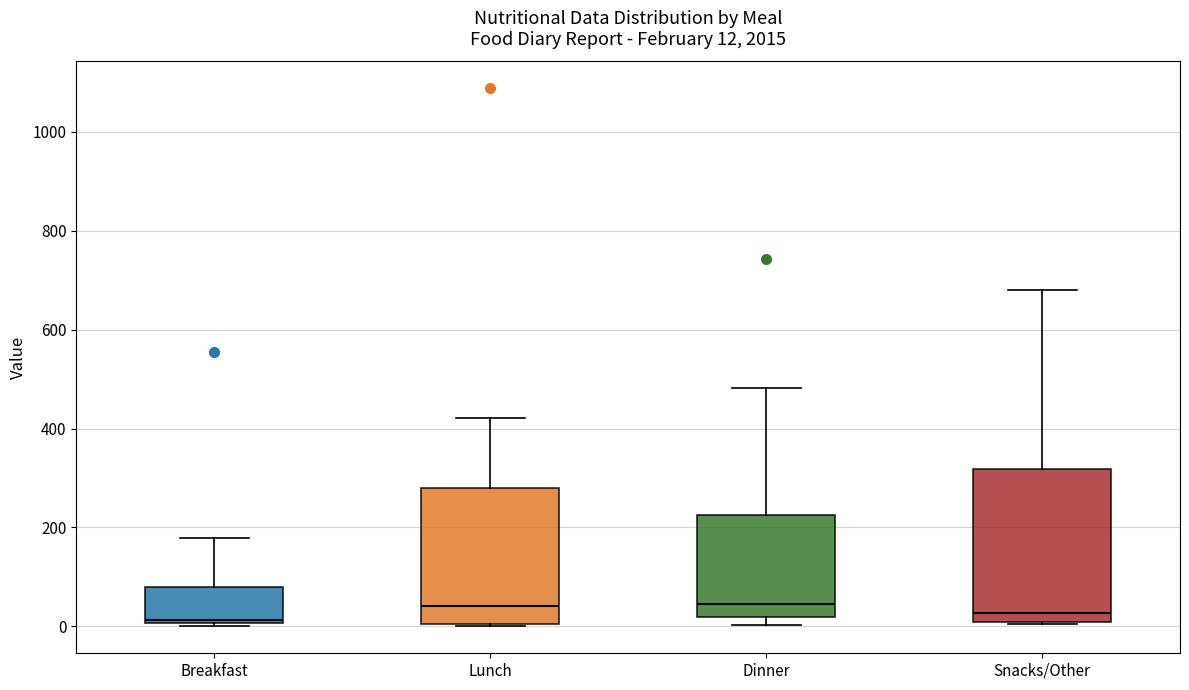

Comparing the boxes themselves (not the whiskers), which one is the tallest?

Snacks/Other